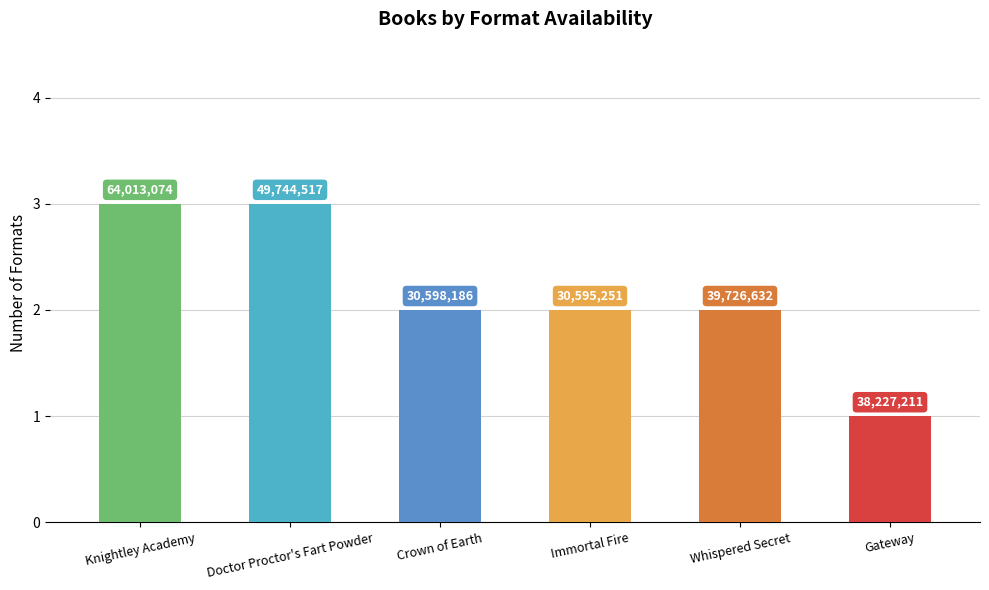

How many bars are there in total?

6